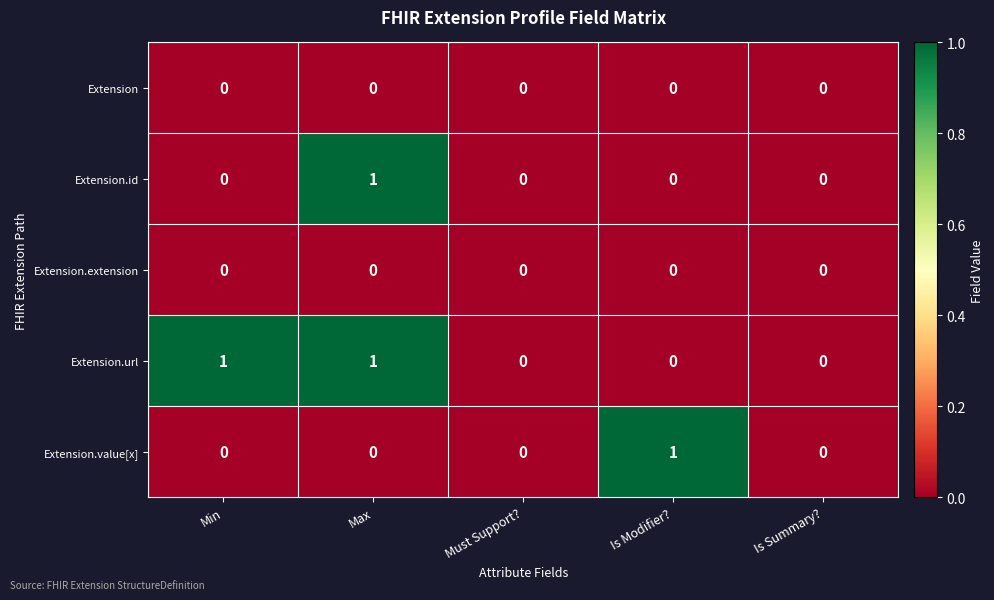

Between Must Support? and Is Modifier?, which series saw the biggest shift?

Extension.value[x]